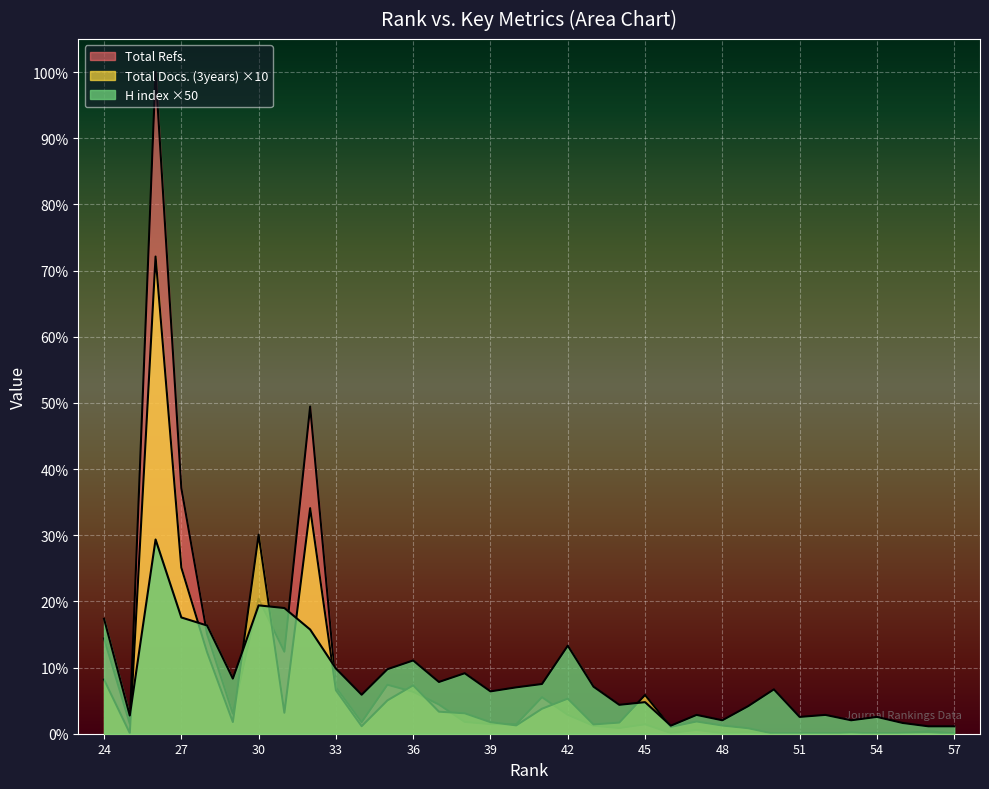

Between 56 and 40, which is larger?

40